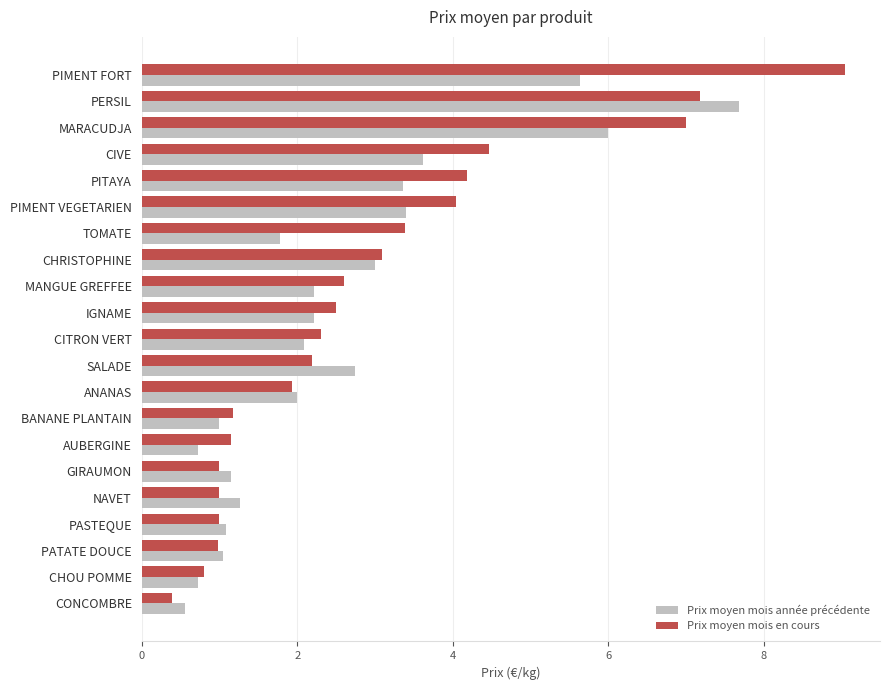

The Prix moyen mois en cours series shows 1.0 at PASTEQUE. True or false?

True